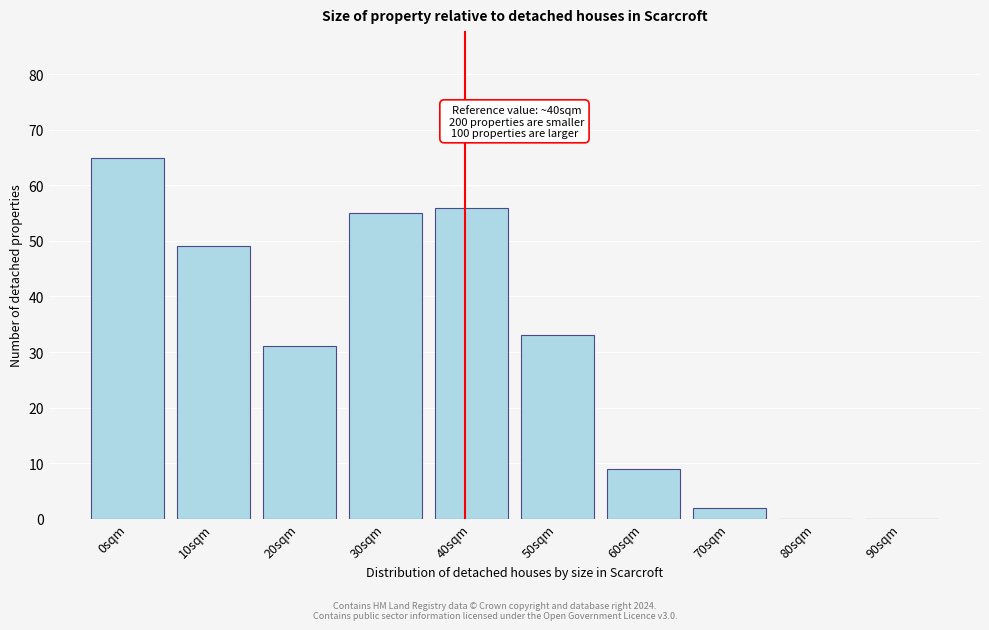

Reading left to right, extract all data points from this chart.

0sqm=65	10sqm=49	20sqm=31	30sqm=55	40sqm=56	50sqm=33	60sqm=9	70sqm=2	80sqm=0	90sqm=0